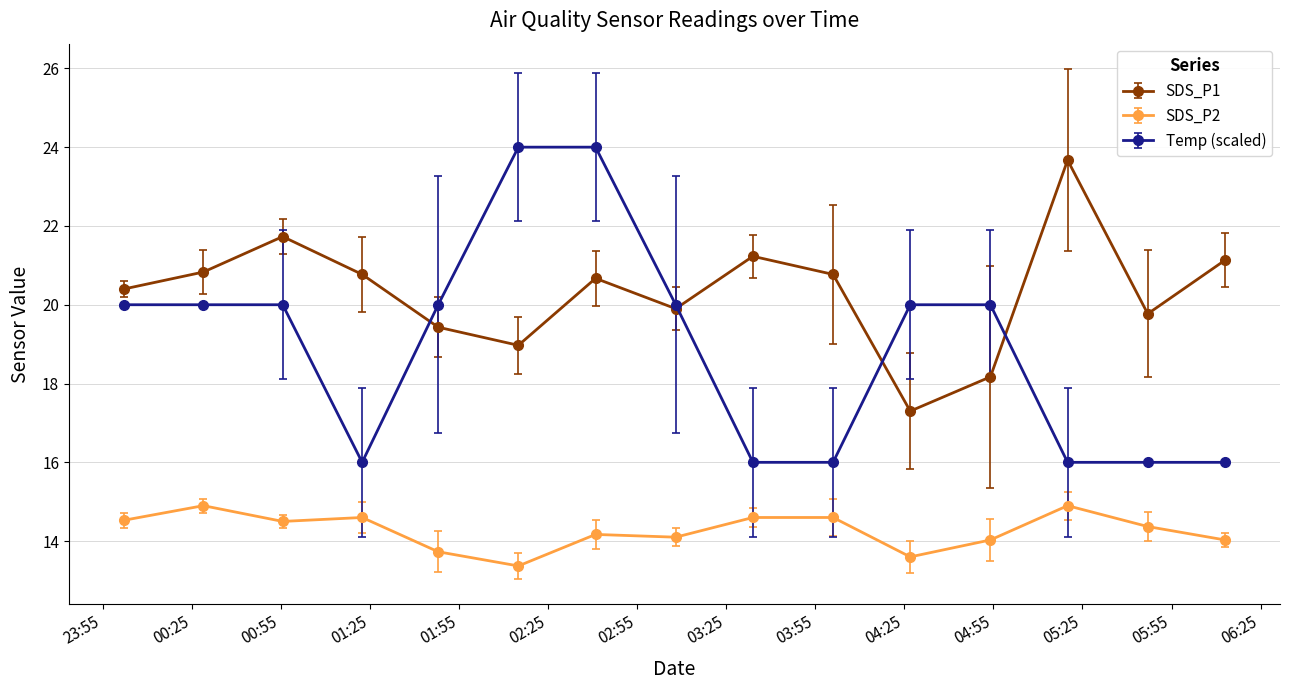

True or false: SDS_P2 and SDS_P1 cross at least once.

False